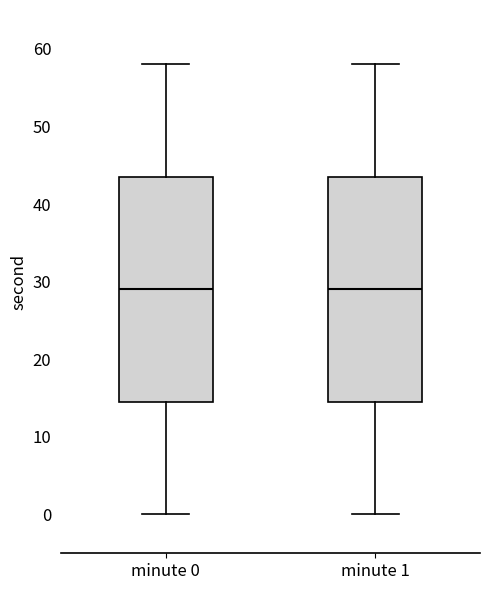

Reading left to right, transcribe this box plot: for each box, give where its median line is, the range the box spans, and where its two whiskers end, as read against the y-axis. The values are not printed on the chart, so give them approximately, as read against the axis.

minute 0: median 29, box 15 to 44, whiskers 0 to 58
minute 1: median 29, box 15 to 44, whiskers 0 to 58